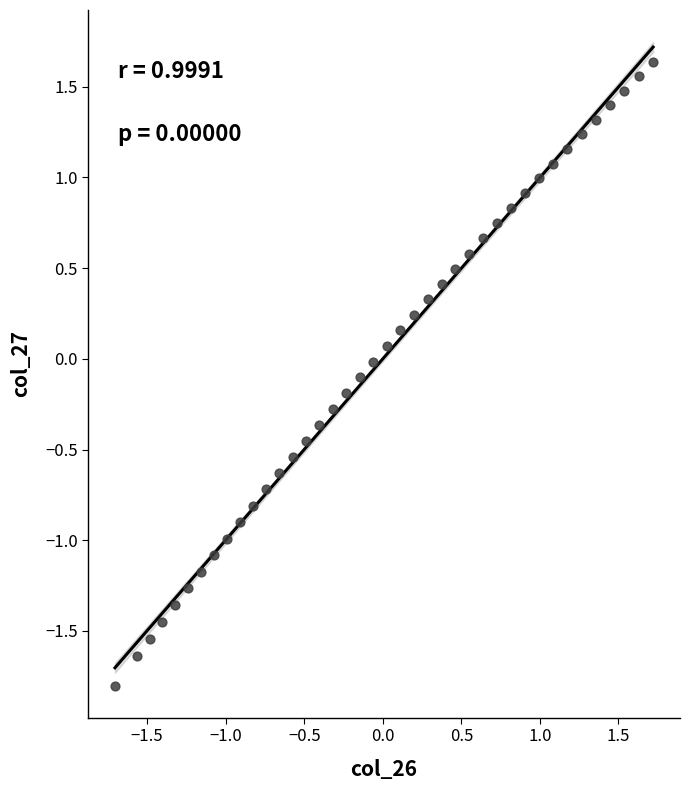

What is the range of Y values (max minus min)?

3.4